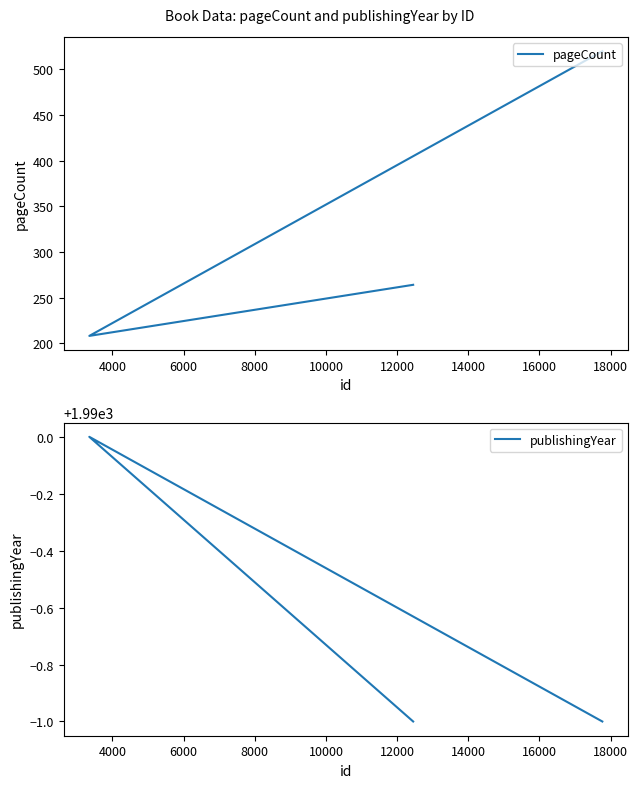

Which series has the largest range (max minus min)?

pageCount